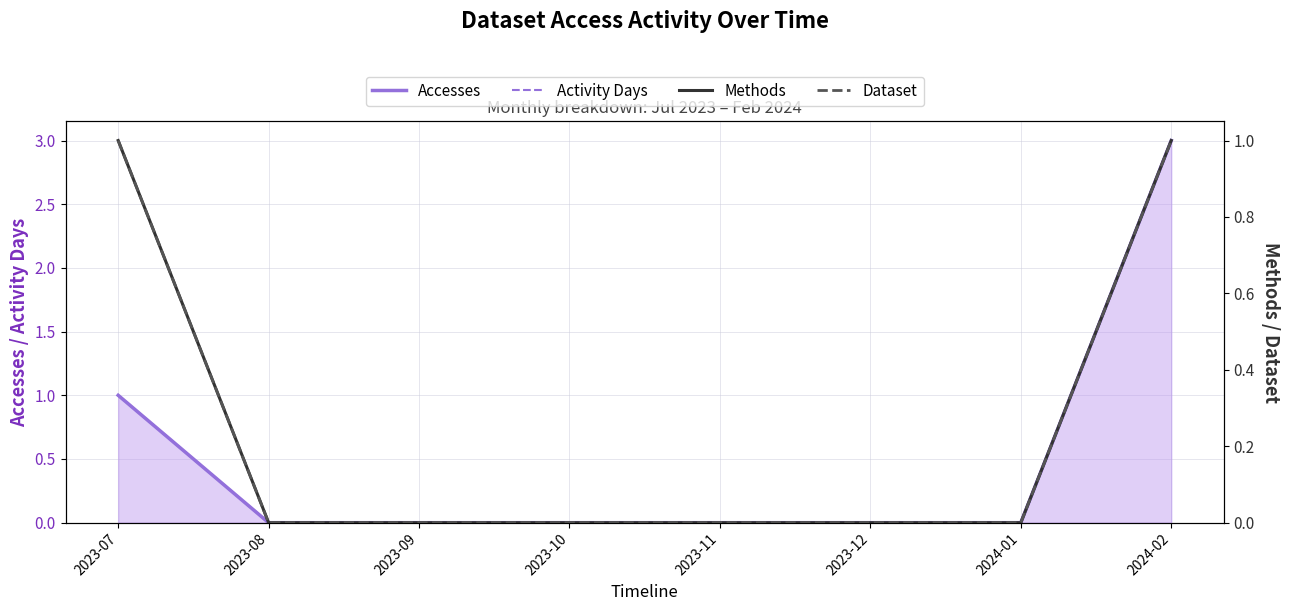

What are all the series names shown in the legend?

Accesses, Activity Days, Methods, Dataset